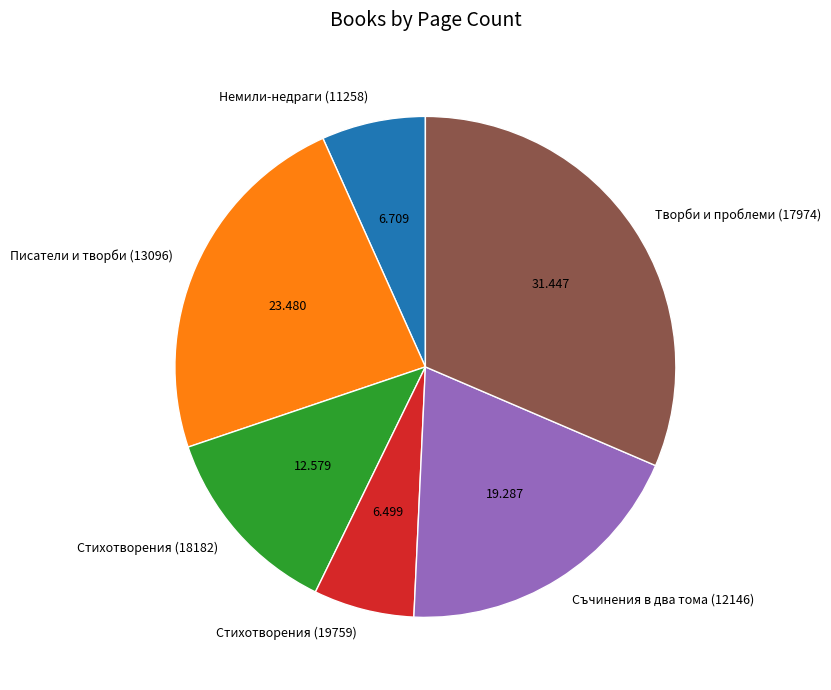

Is there a majority slice in this chart?

No